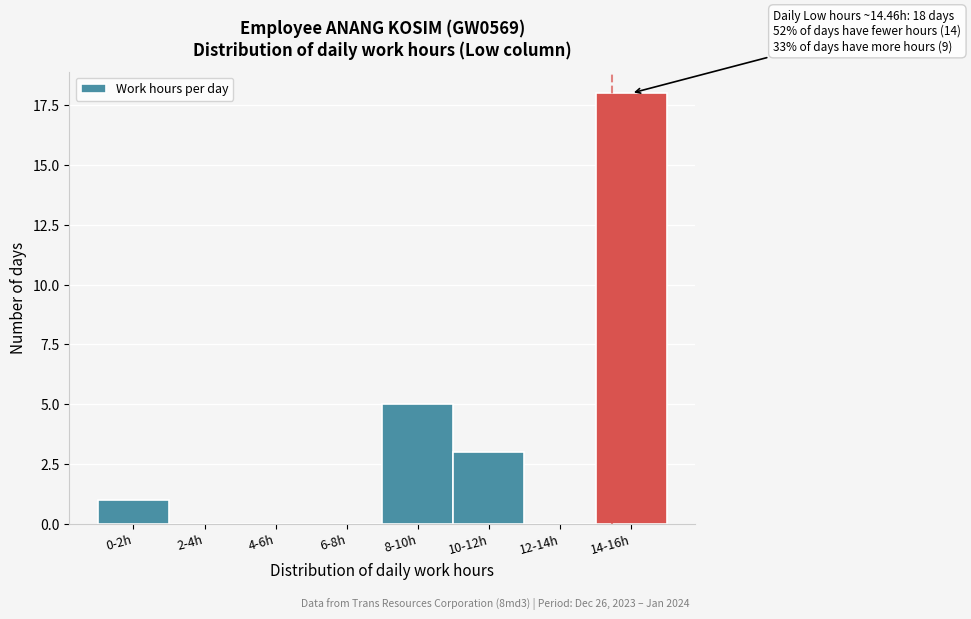

Reading left to right, transcribe all the data shown in this chart.

0-2h=1	2-4h=0	4-6h=0	6-8h=0	8-10h=5	10-12h=3	12-14h=0	14-16h=18